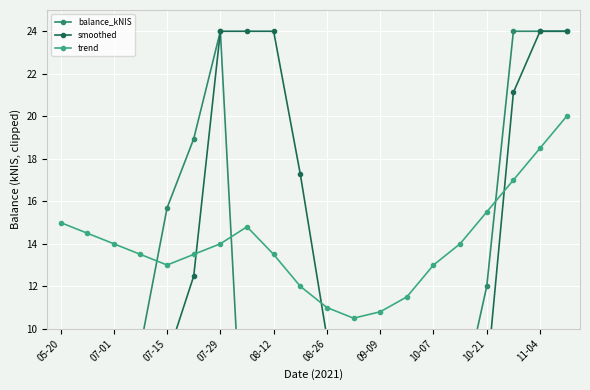

The value of trend at 11 is 10.5. True or false?

True